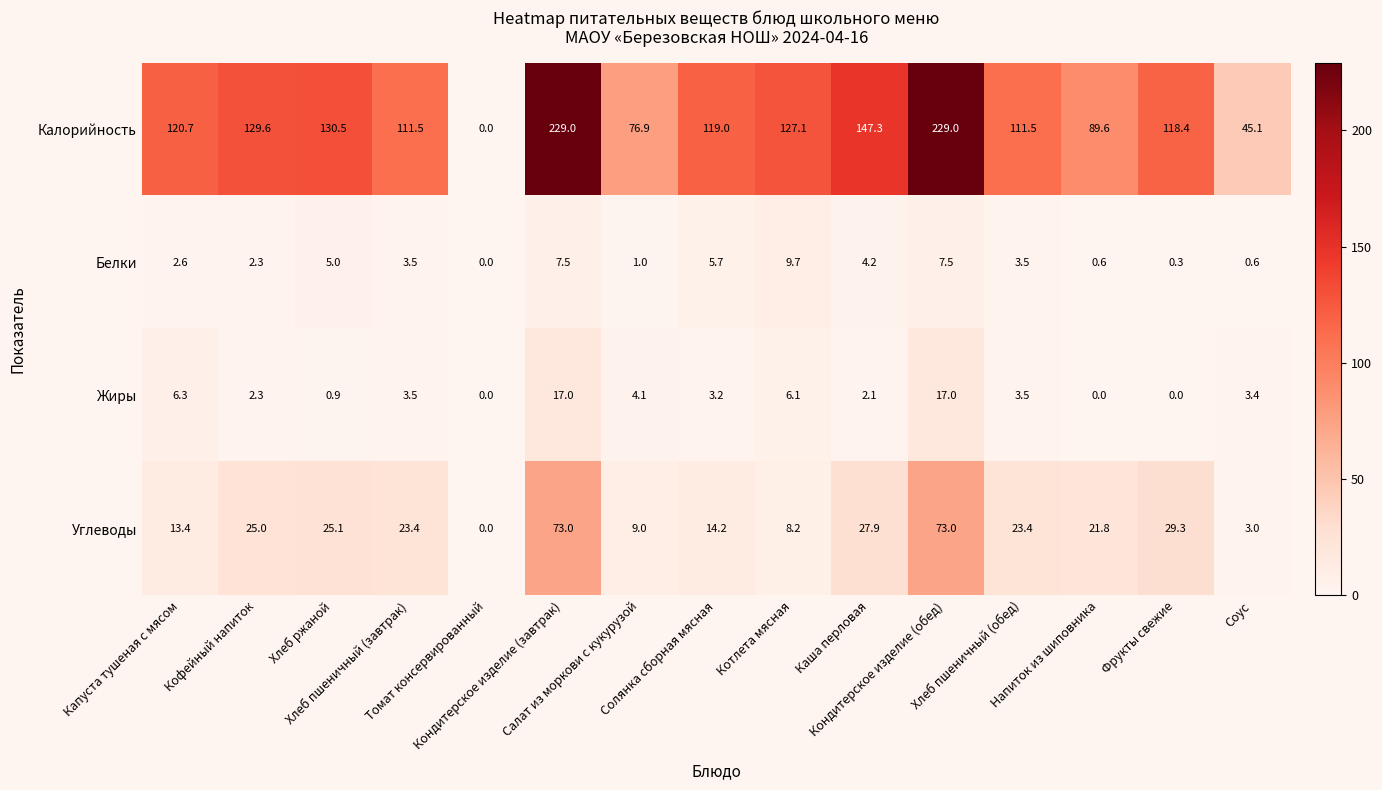

What is the maximum value shown in the chart?

229.0